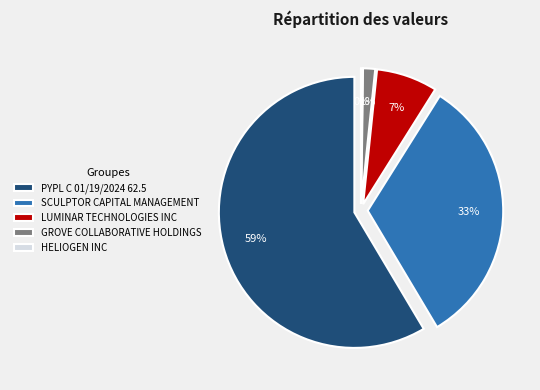

Count the number of slices in the pie.

5